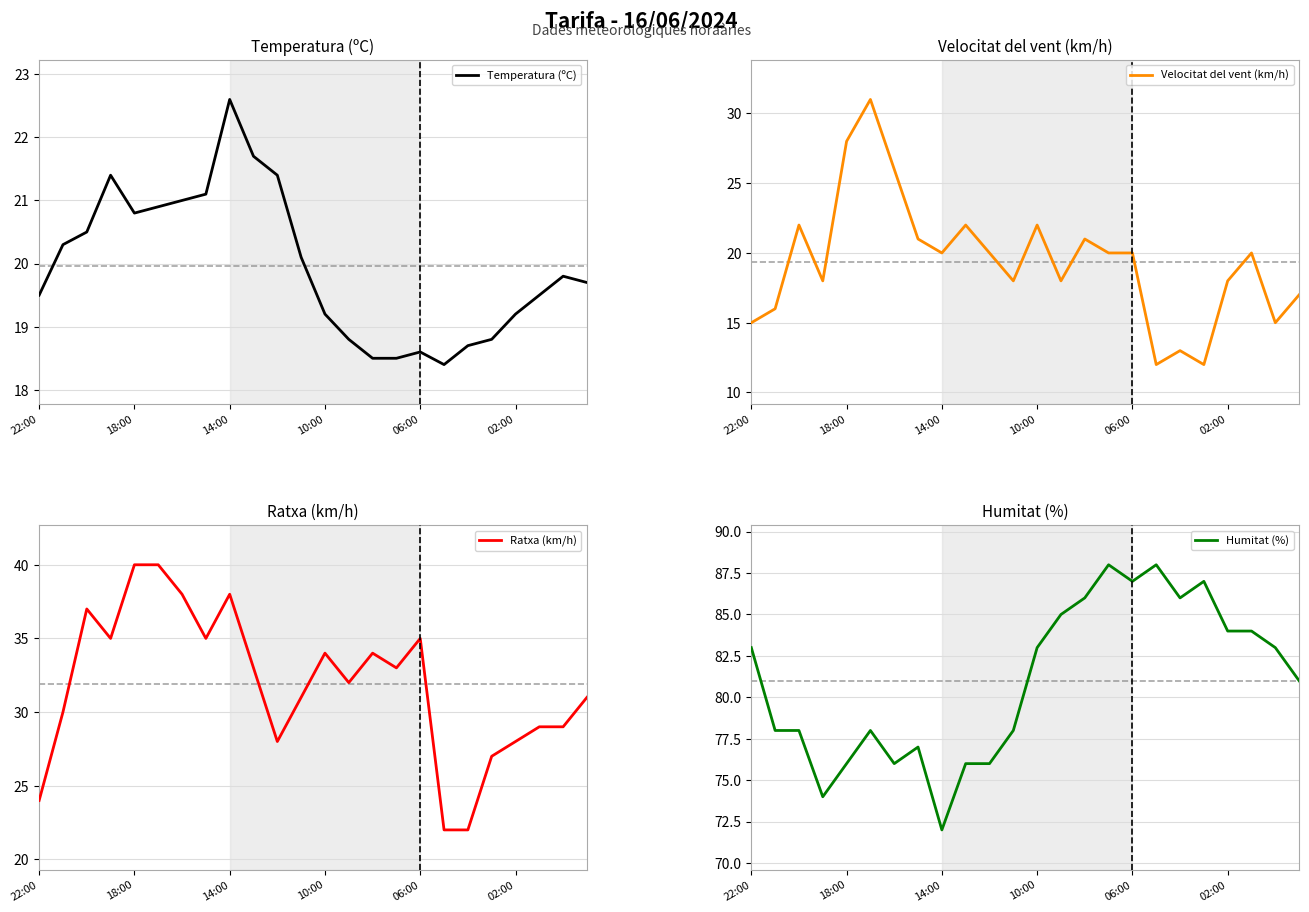

True or false: Humitat (%) and Temperatura (ºC) cross at least once.

False